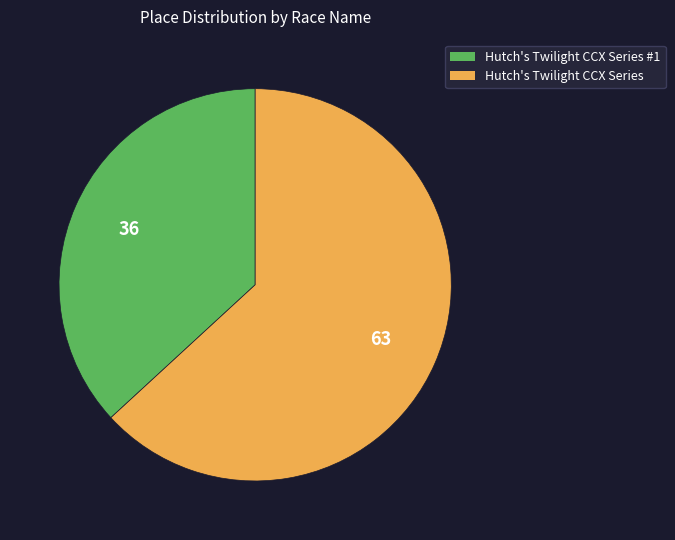

Is it true that Hutch's Twilight CCX Series #1 is 37% of the pie?

True